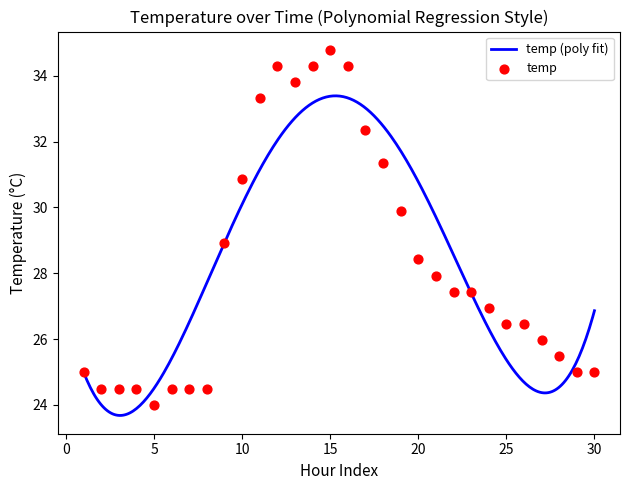

Which has a higher value, 11:00 or 18:00?

11:00